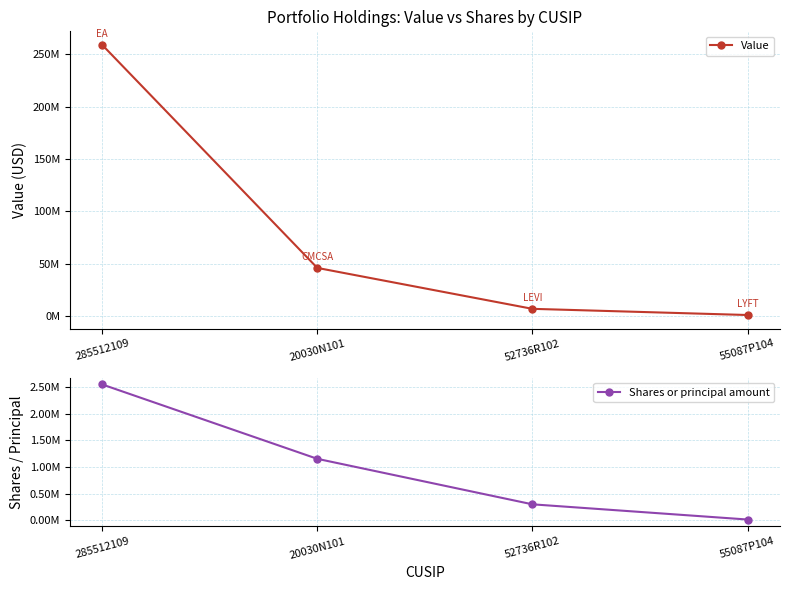

How many series are shown in this chart?

2